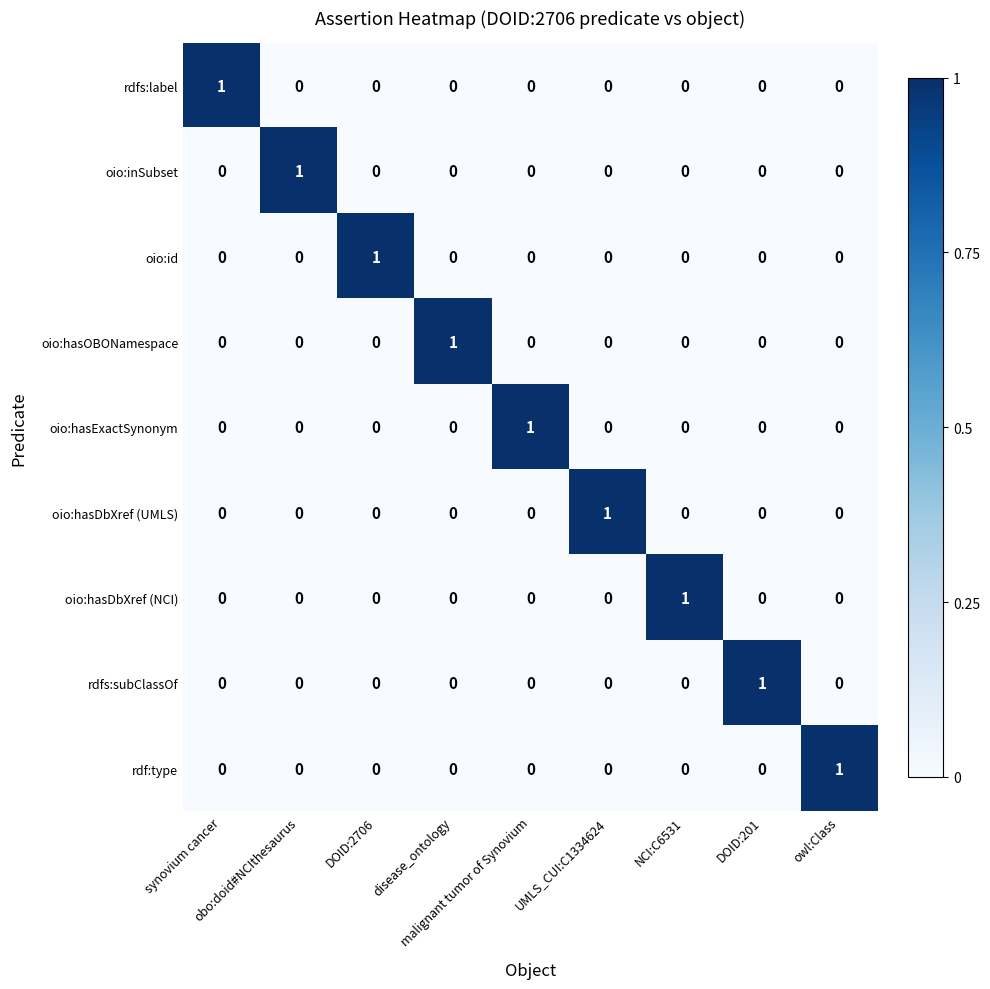

Count the oio:hasExactSynonym values in the range 0 to 1.

9